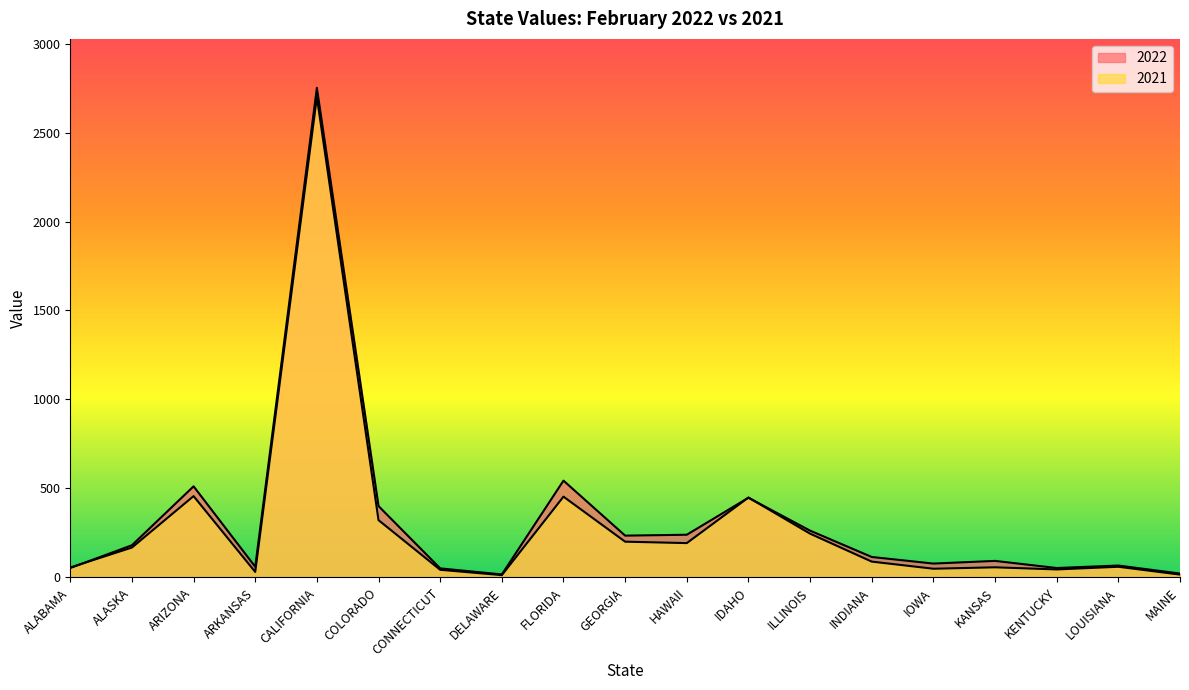

How many data points does each series have?

19